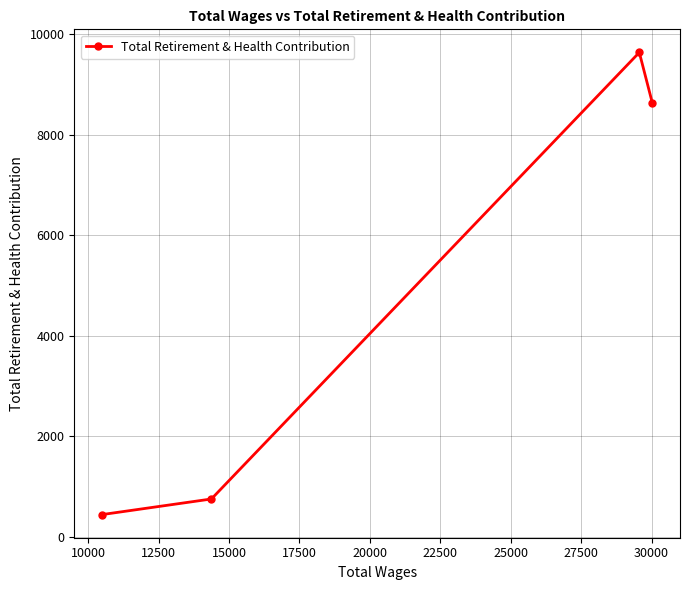

Reading left to right, what are all the values shown in this chart?

446	757	9637	8622